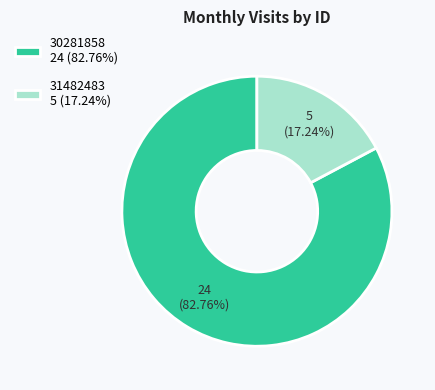

To the nearest percent, what is the combined percentage of 31482483 and 30281858?

100%